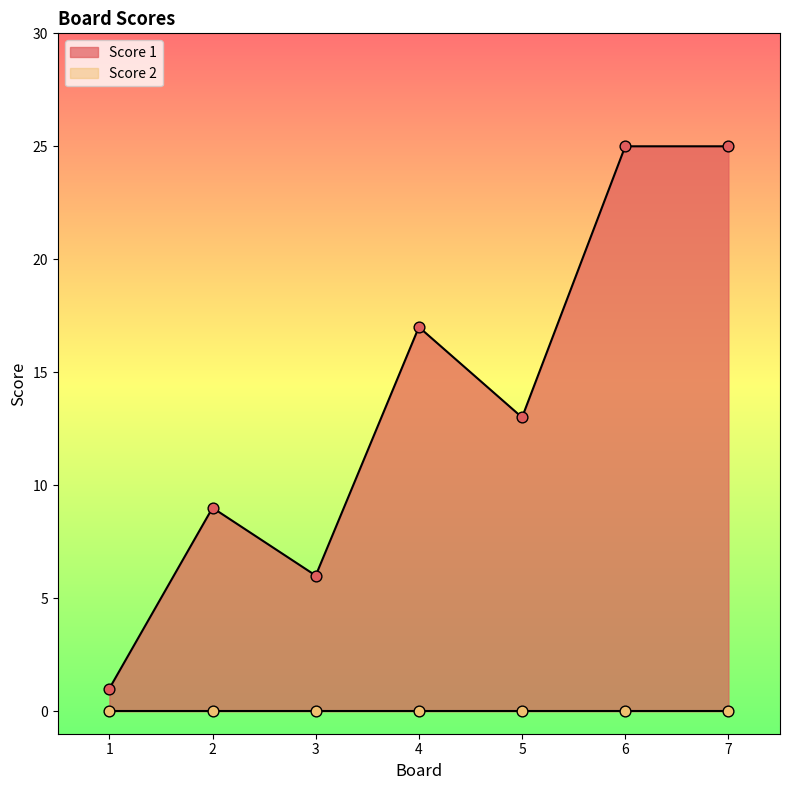

What is the ratio of the value at 4 to the value at 1?

17.0